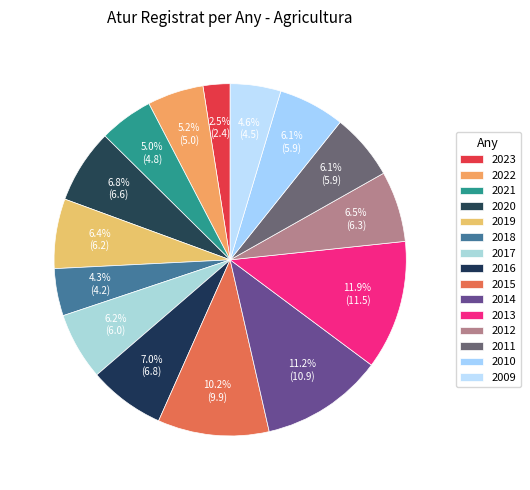

What percentage is the 2021 slice, to the nearest percent?

5%